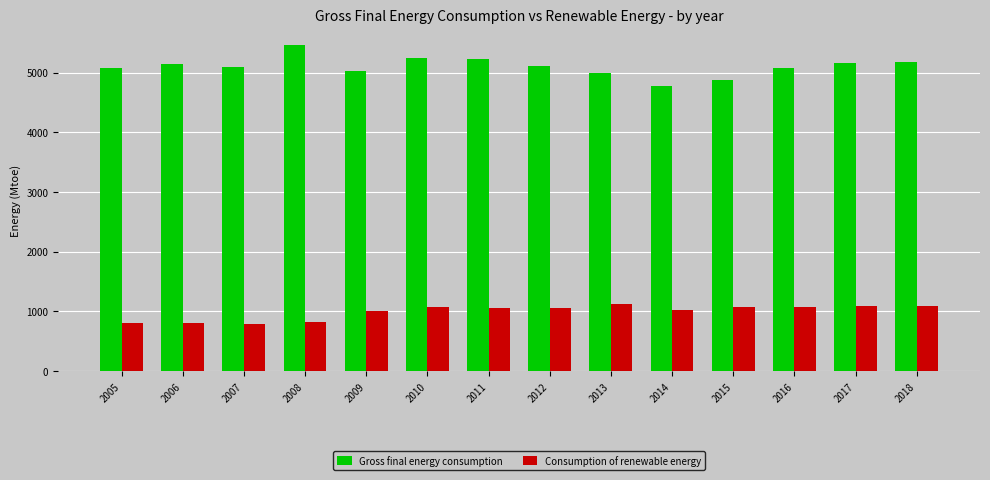

True or false: Gross final energy consumption has a value of 4878.2 at 2015.

True